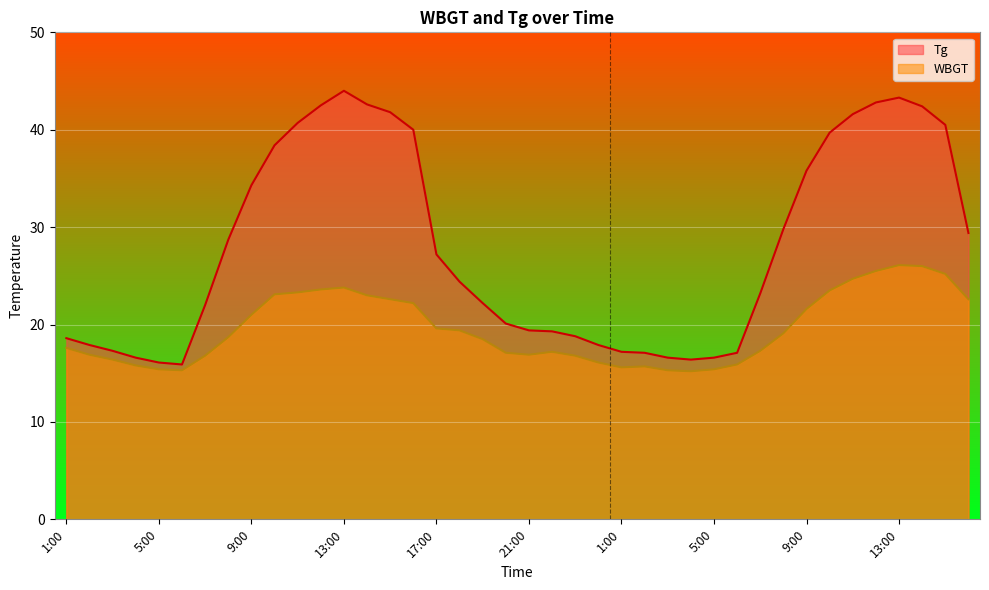

Which series has the largest total across all categories?

Tg